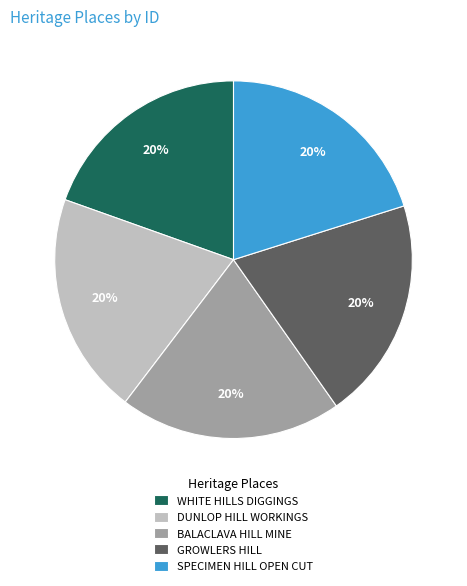

The BALACLAVA HILL MINE slice represents 33% of the pie. True or false?

False